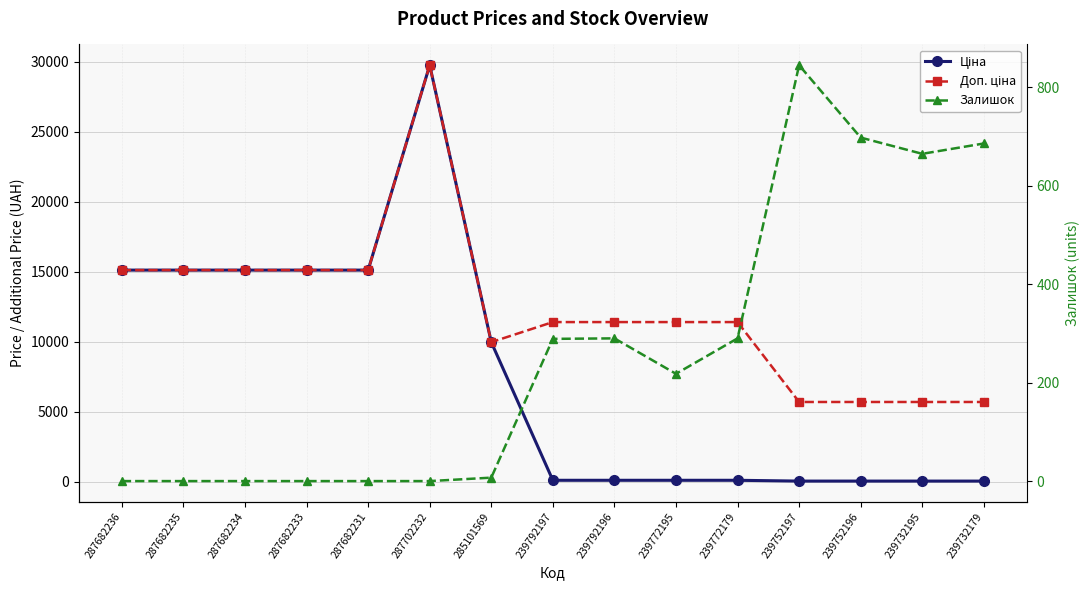

True or false: Ціна has a value of 114.1 at 239792196.

True